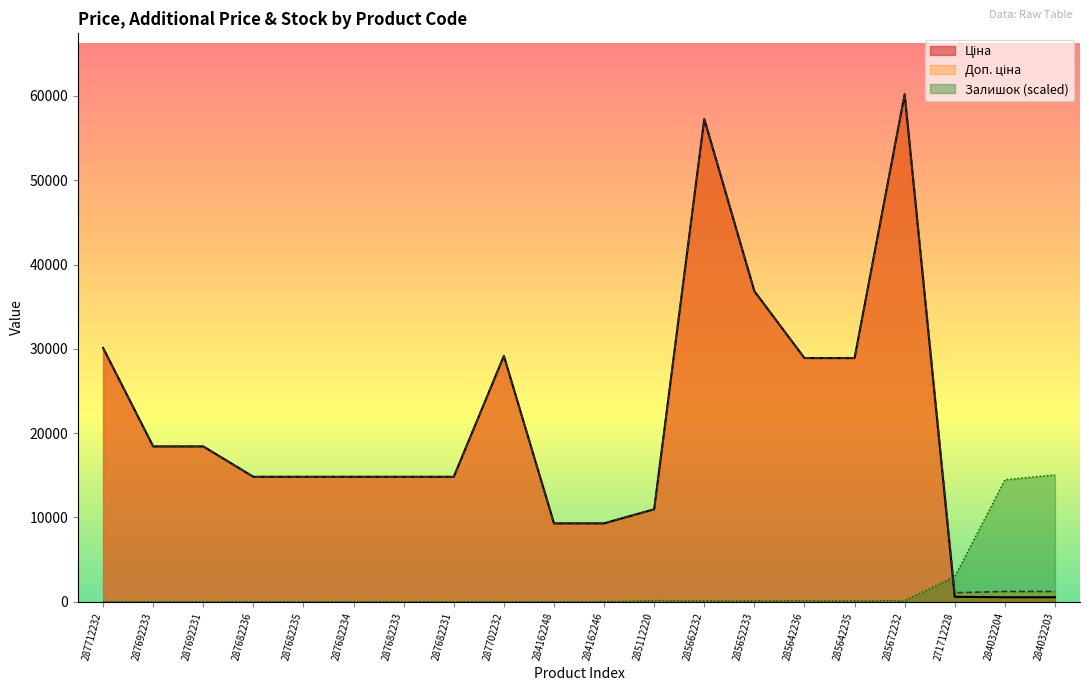

In Доп. ціна, how many points are lower than both neighbors (excluding endpoints)?

1